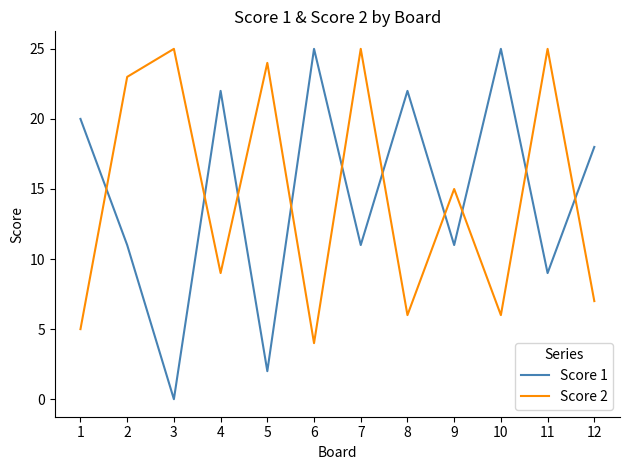

What is the highest value of the Score 1 series?

25